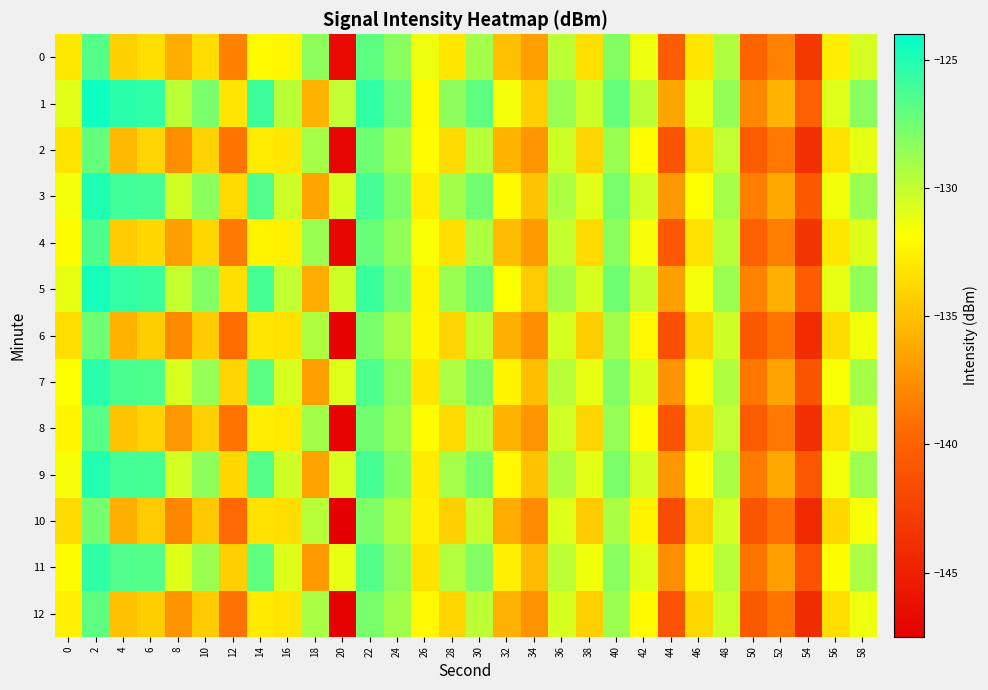

Which series has the widest spread of values?

4